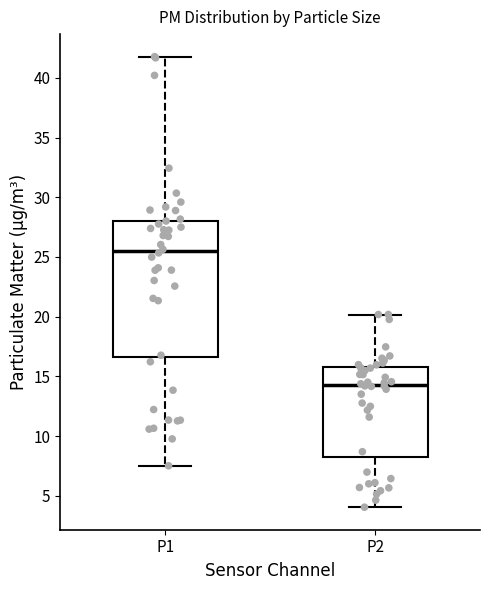

Where is the upper edge of the box for P1 on the y-axis? The values are not printed on the chart, so give them approximately, as read against the axis.

28.0